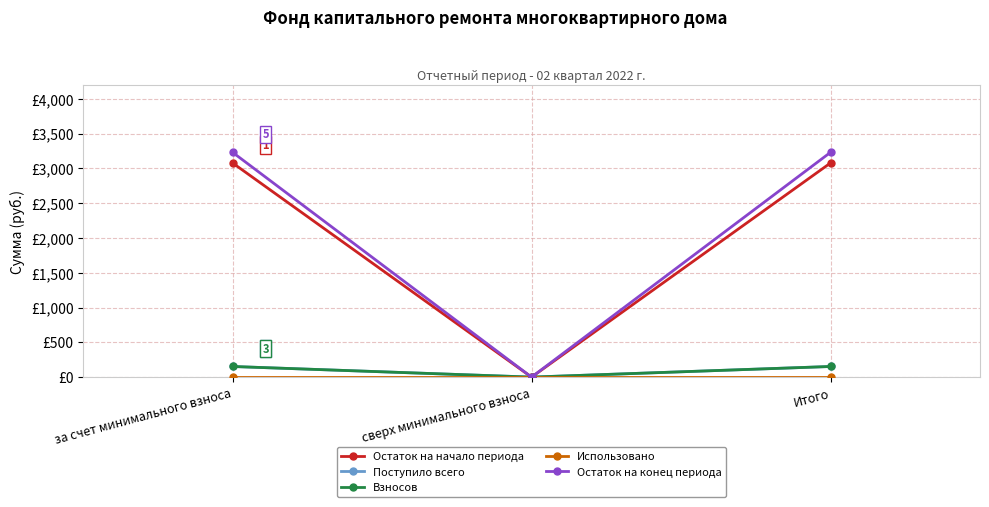

Which series has the largest range (max minus min)?

Остаток на конец периода